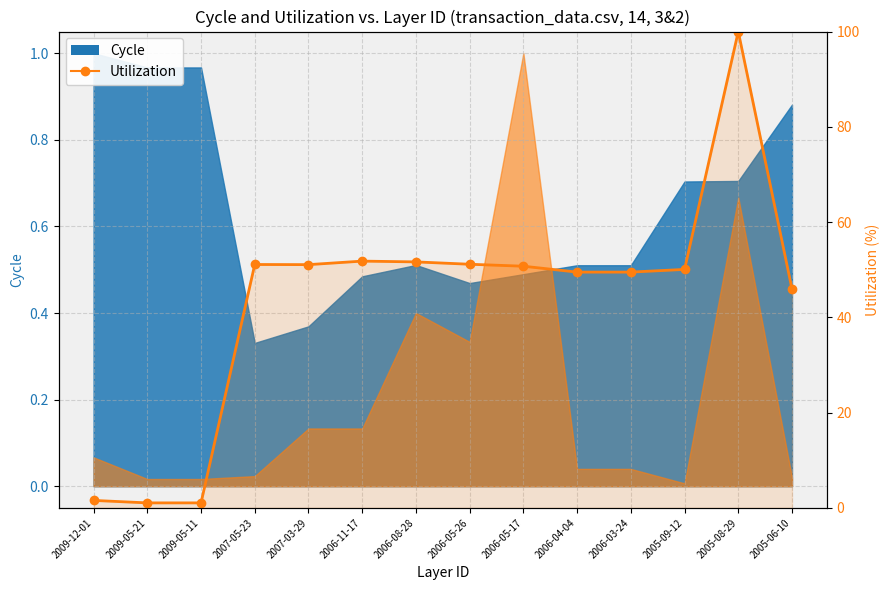

True or false: the data has more than 1 interior local peaks.

True